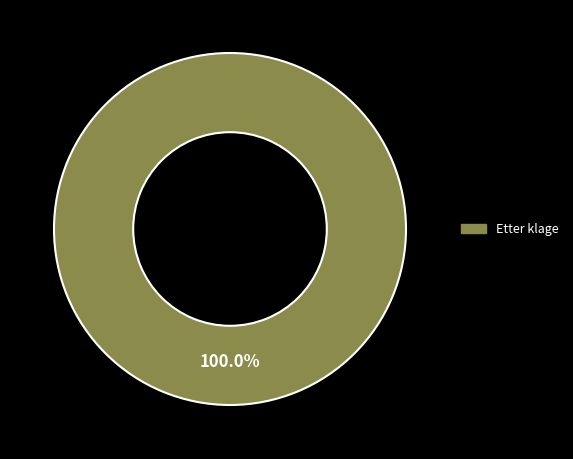

Is there any slice that represents more than half of the pie?

Yes